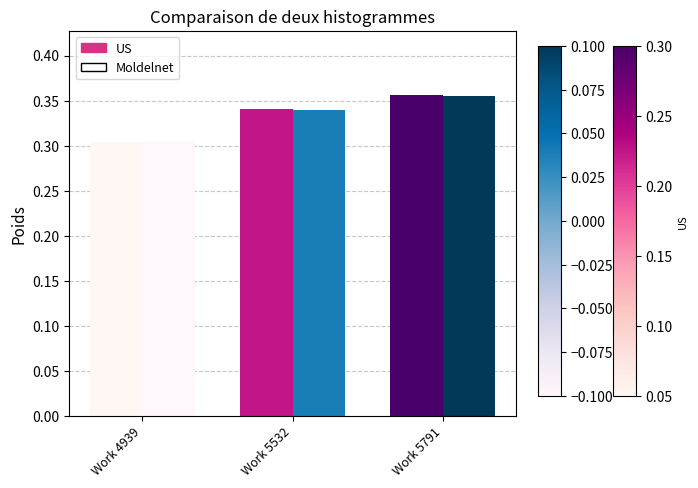

What is the value of the Moldelnet bar at the 3rd from the left?

0.4